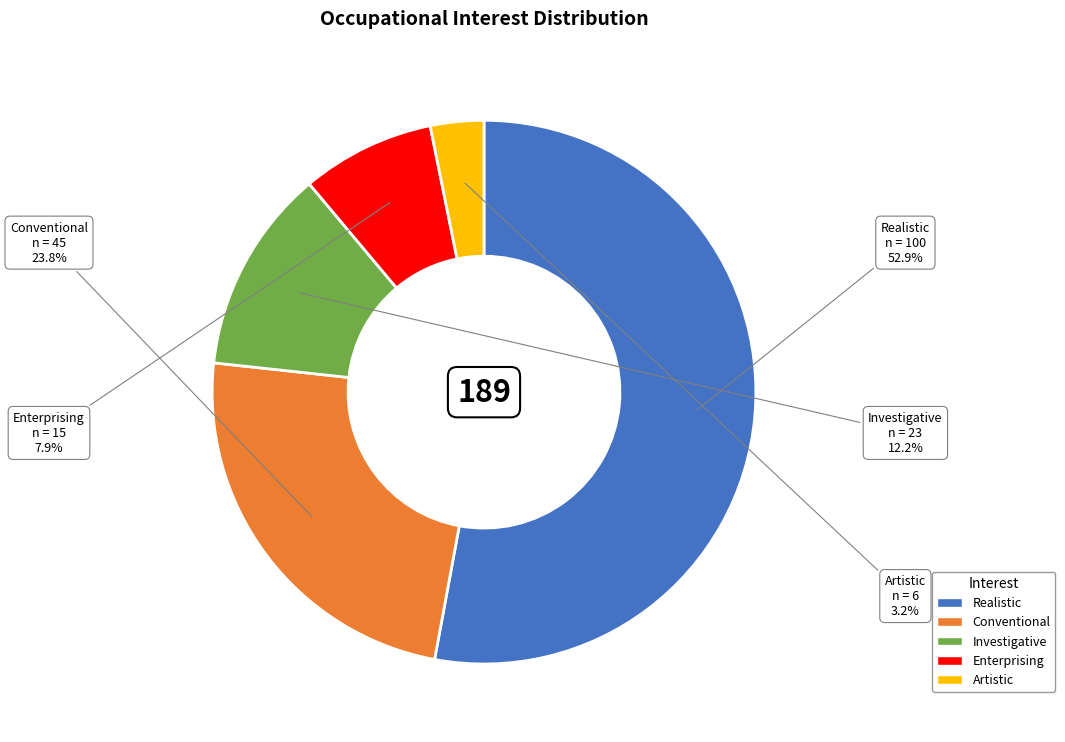

To the nearest percent, what is the difference between the Artistic and Conventional slice percentages?

21%